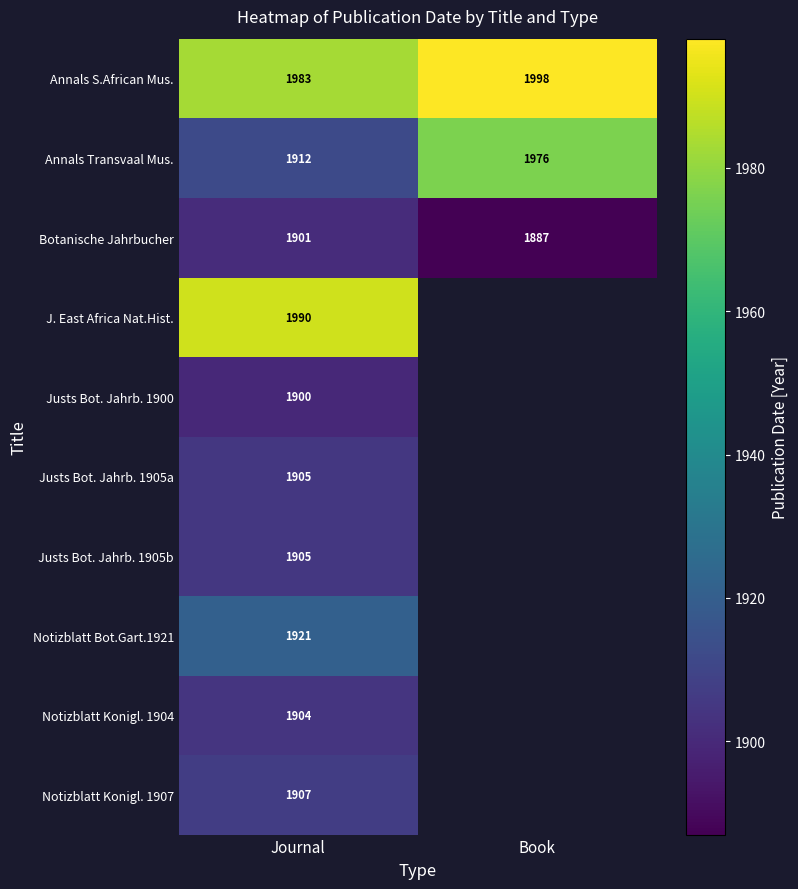

At which label is Annals Transvaal Mus. closest to 1944?

Journal